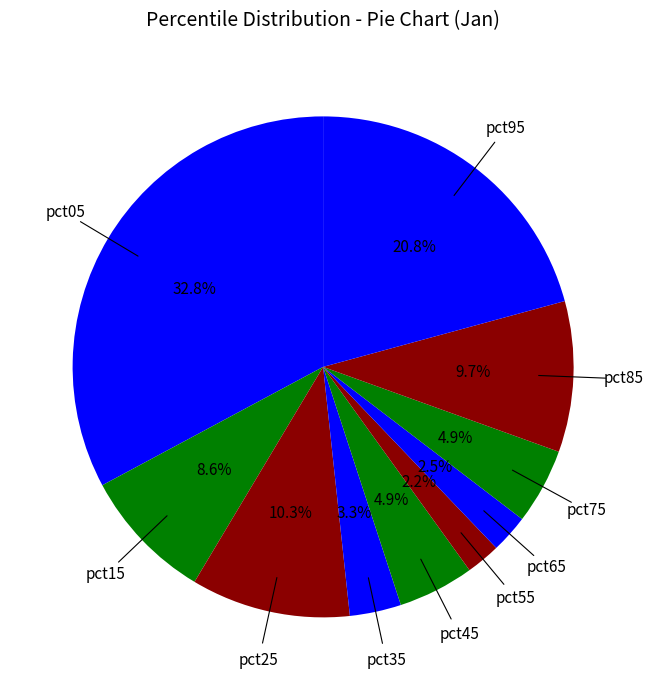

Count the number of slices in the pie.

10